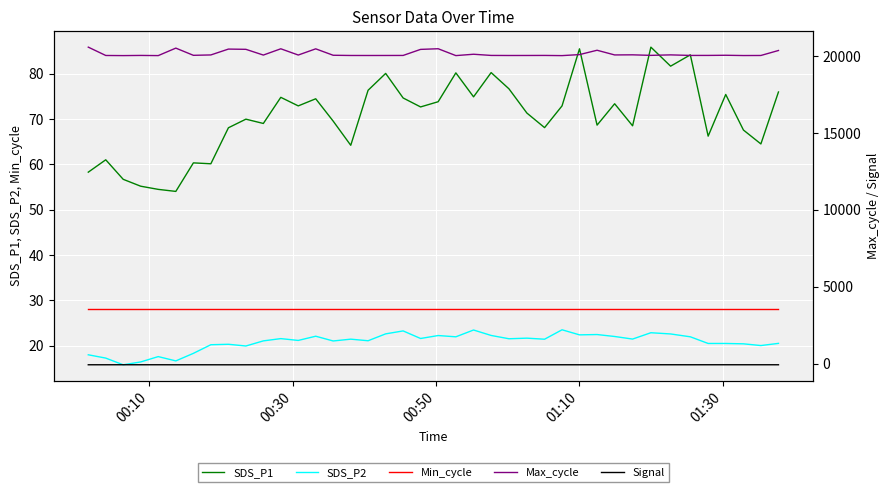

What is the difference between the maximum and minimum values in the SDS_P2 series?

7.7